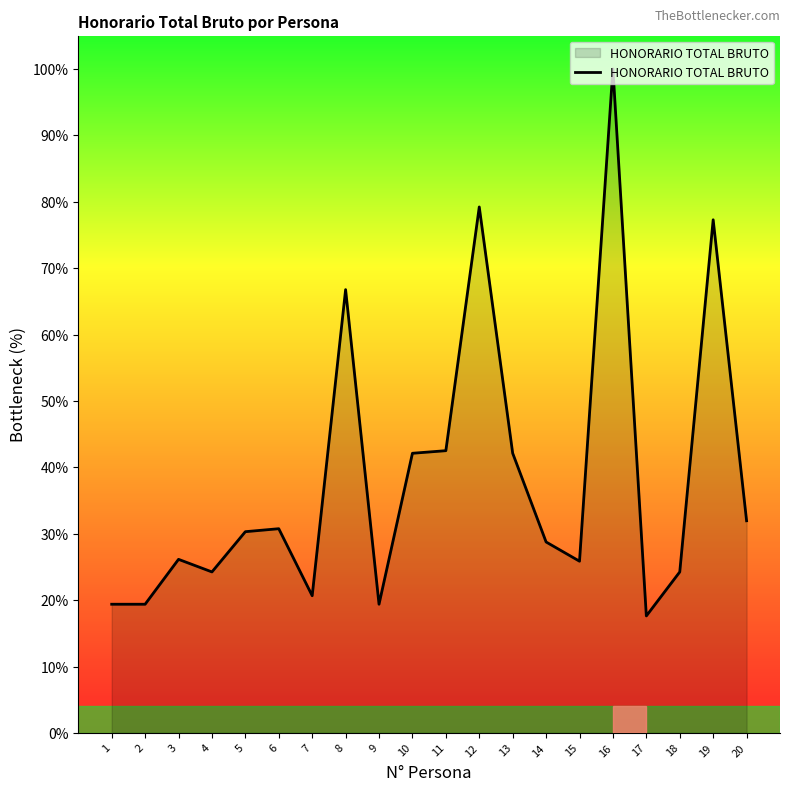

What is the ratio of the value at 5 to the value at 2?

1.6